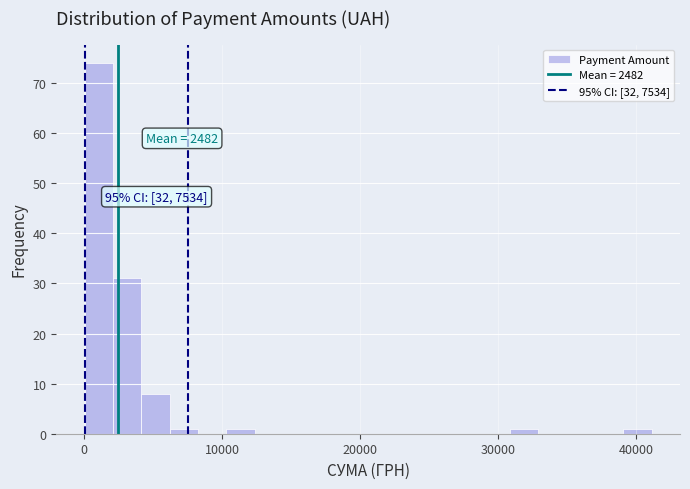

Around what value on the x-axis is the tallest bar? Give the approximate position of its centre, as read against the axis.

1000